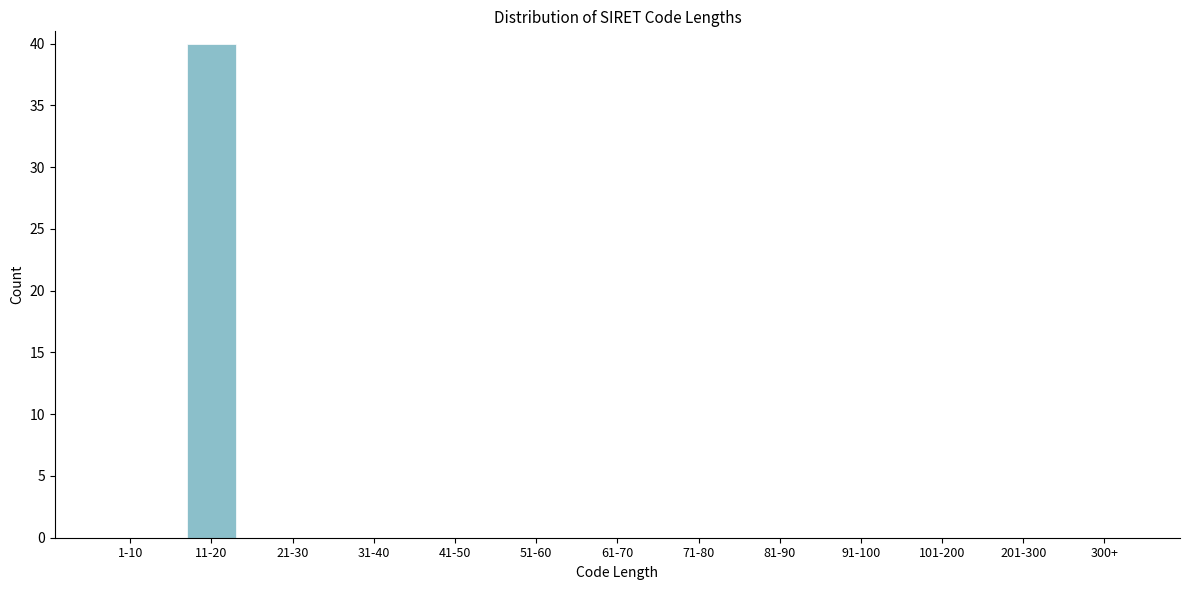

Which has a higher value, 71-80 or 11-20?

11-20